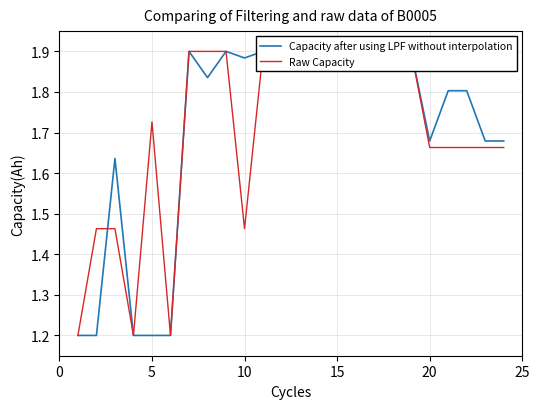

At which category does Raw Capacity reach its first local valley?

15